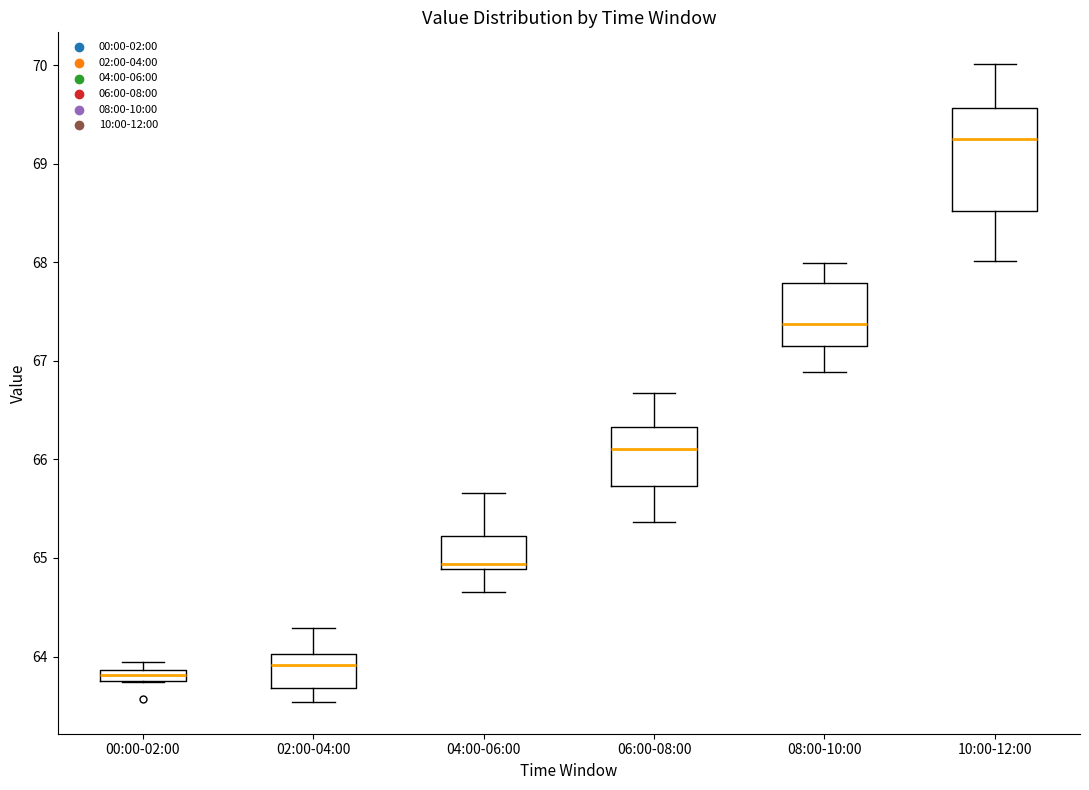

Where does the lower whisker of the box for 02:00-04:00 end on the y-axis? The values are not printed on the chart, so give them approximately, as read against the axis.

63.5